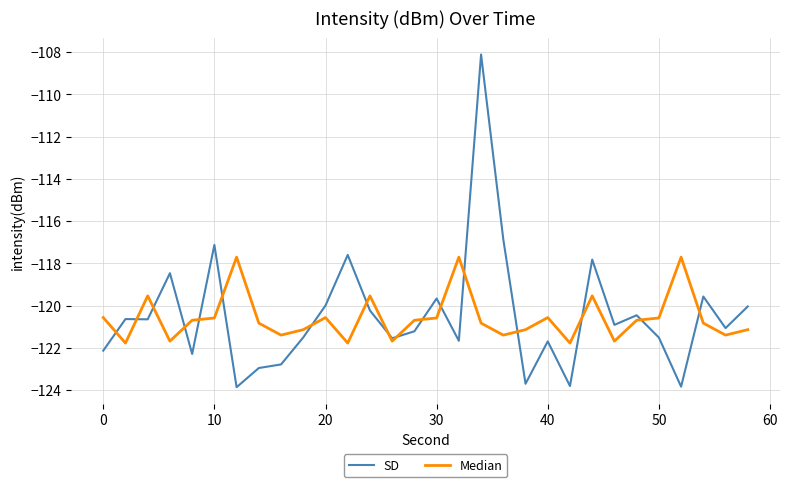

Rank the series by their maximum value, from highest to lowest.

SD, Median